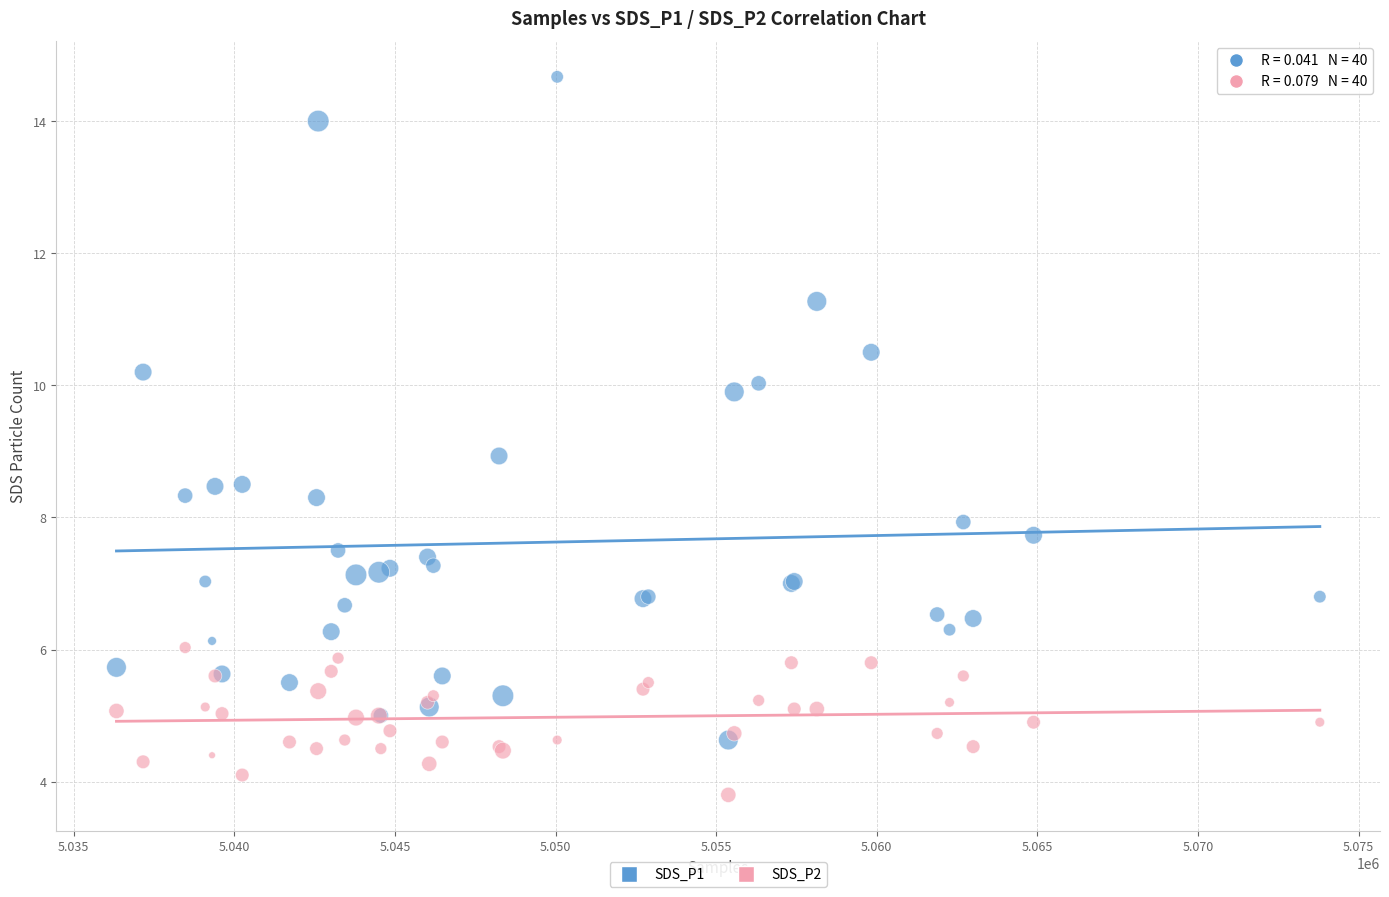

Which series contains the lowest Y value?

SDS_P2